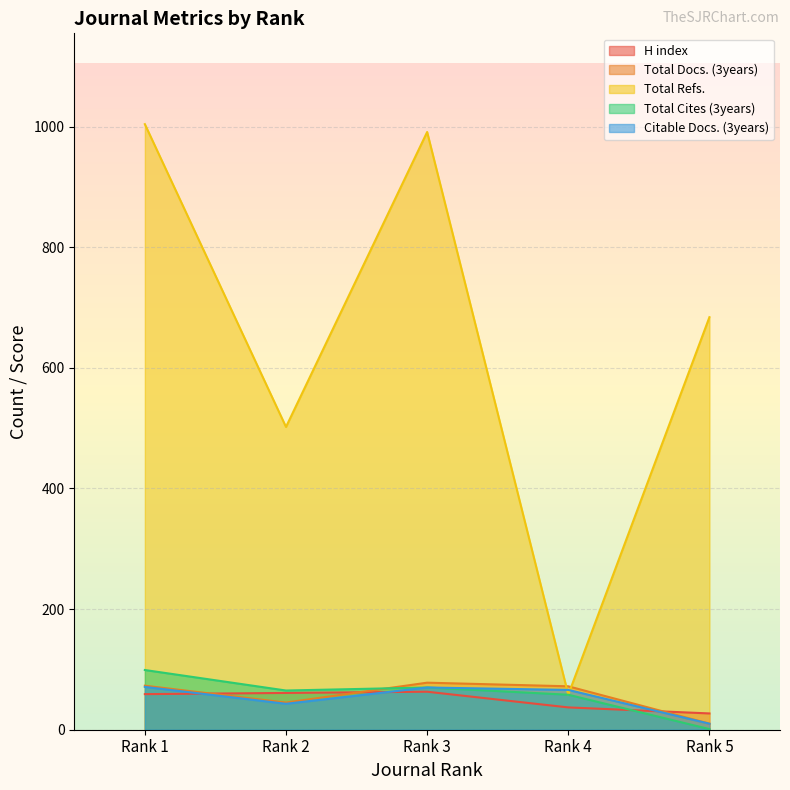

Which category has the lowest value across all series?

Rank 5